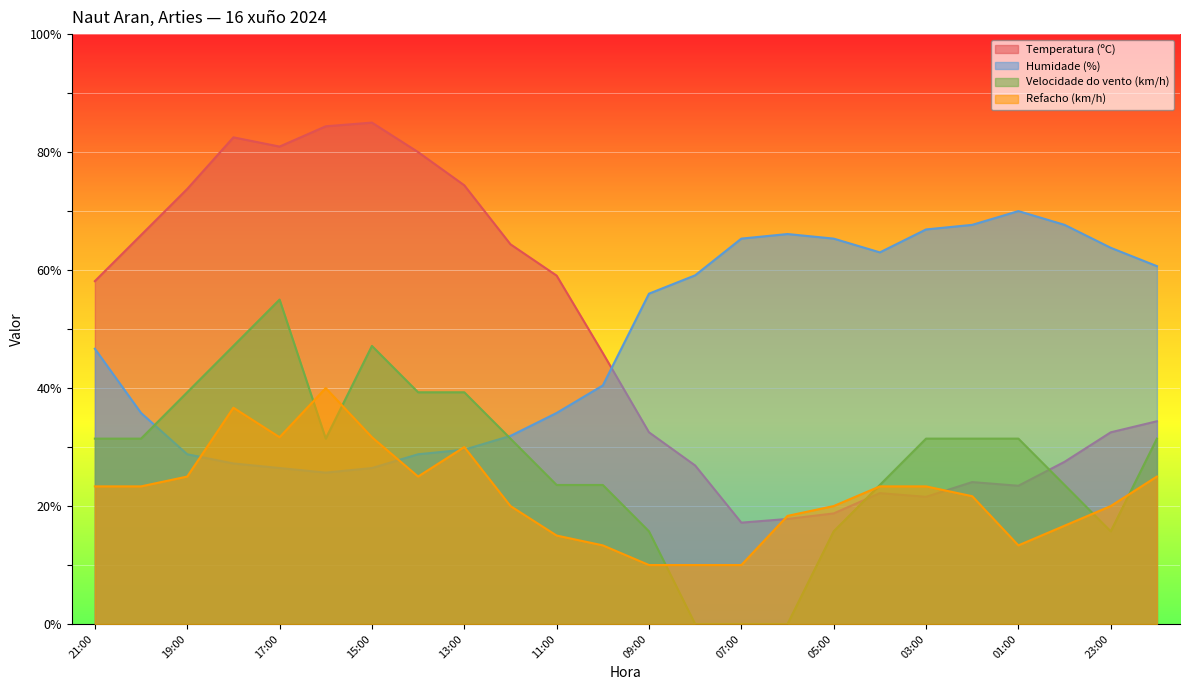

Is it true that Refacho (km/h) equals 31.7 at 15:00?

True